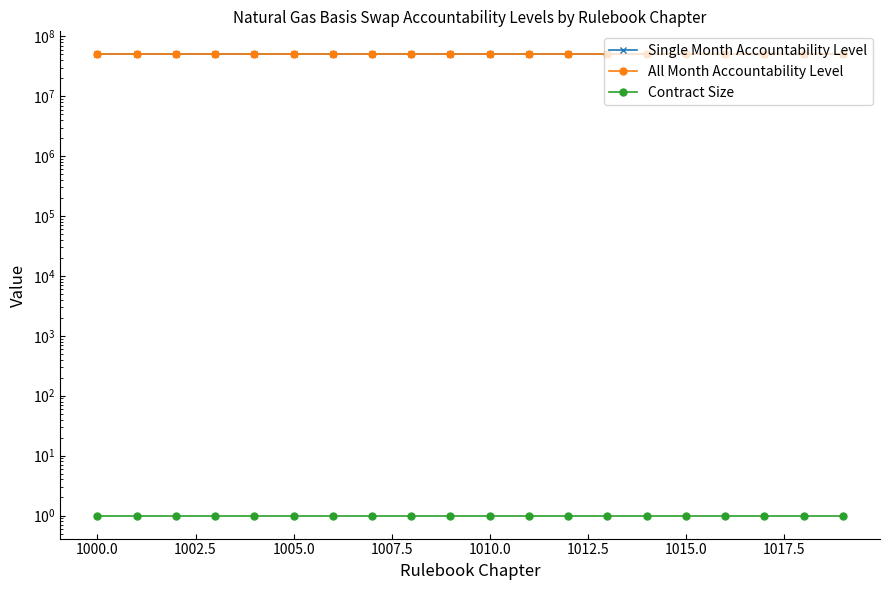

The value of Contract Size at 1020.0 is 2. True or false?

False